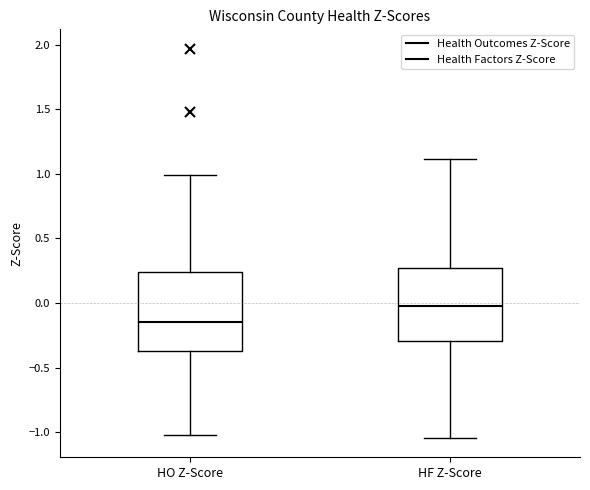

Reading left to right, read every box against the y-axis: the position of its median line, the range the box covers, and the ends of its whiskers. The values are not printed on the chart, so give them approximately, as read against the axis.

HO Z-Score: median -0.15, box -0.35 to 0.25, whiskers -1.00 to 1.00
HF Z-Score: median 0.00, box -0.30 to 0.25, whiskers -1.05 to 1.10